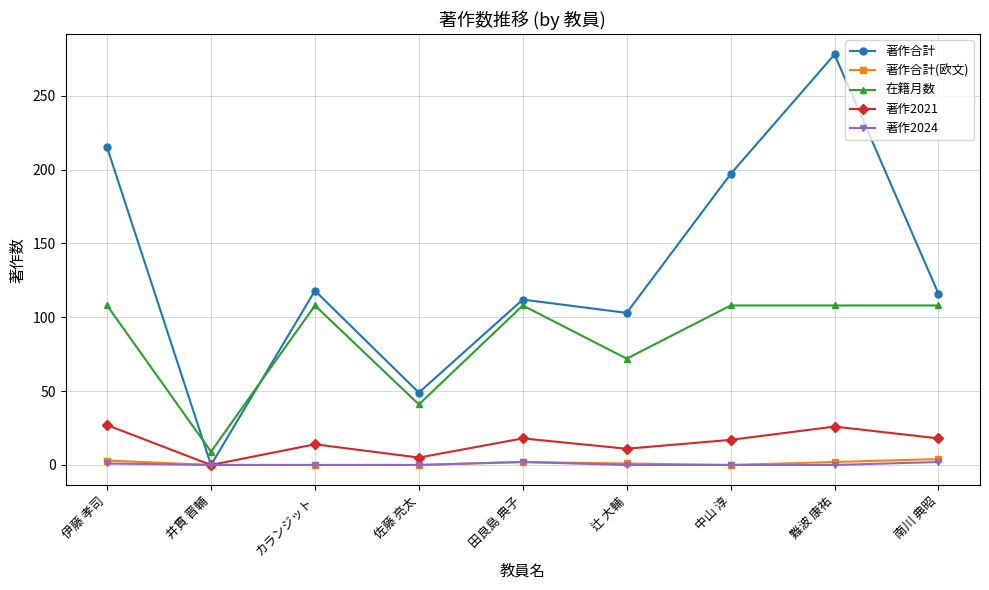

What is the sum of the 著作合計(欧文) values at 伊藤 孝司 and 辻 大輔?

4